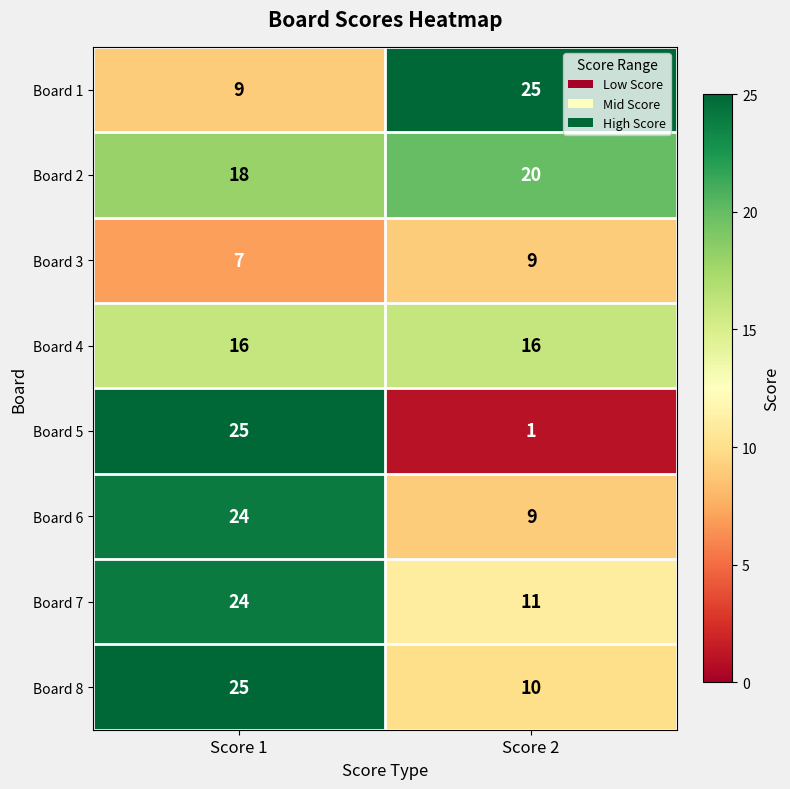

Count the number of categories in the chart.

2